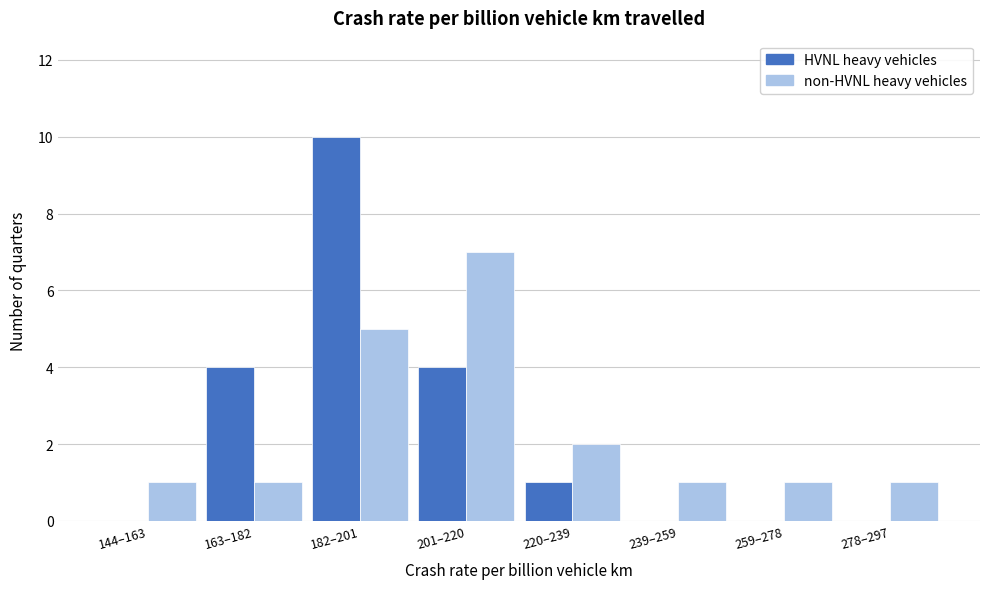

Reading left to right, extract all data points from this chart.

HVNL: 144–163=0	163–182=4	182–201=10	201–220=4	220–239=1	239–259=0	259–278=0	278–297=0
non-HVNL: 144–163=1	163–182=1	182–201=5	201–220=7	220–239=2	239–259=1	259–278=1	278–297=1